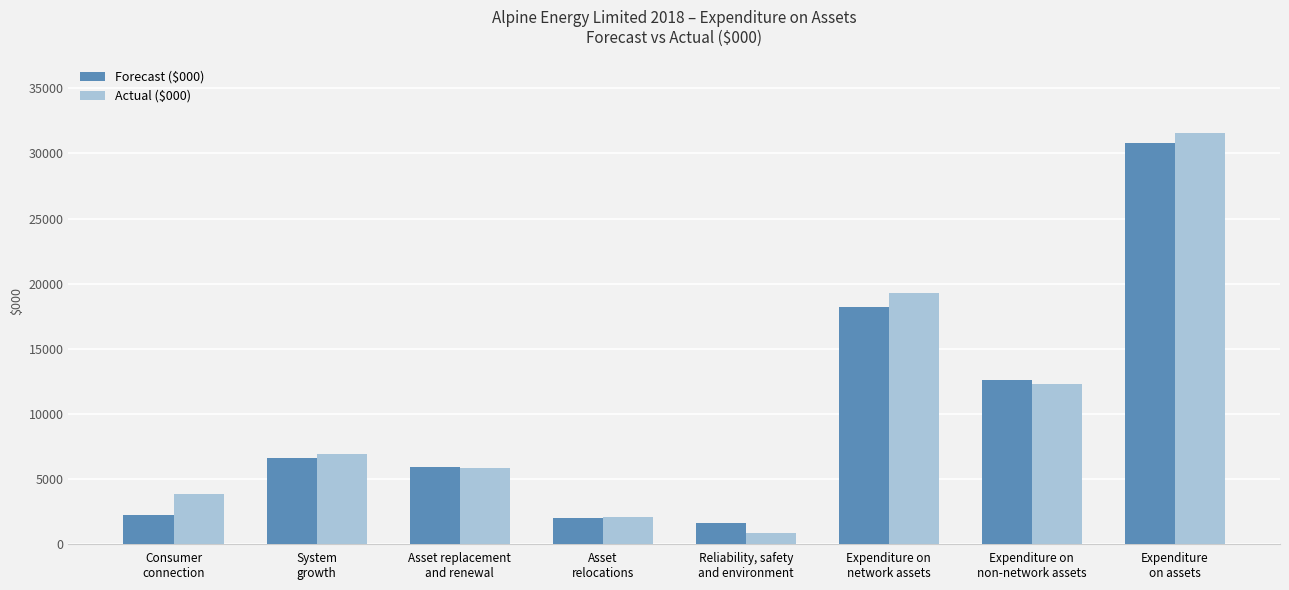

What are all the series names shown in the legend?

Forecast ($000), Actual ($000)